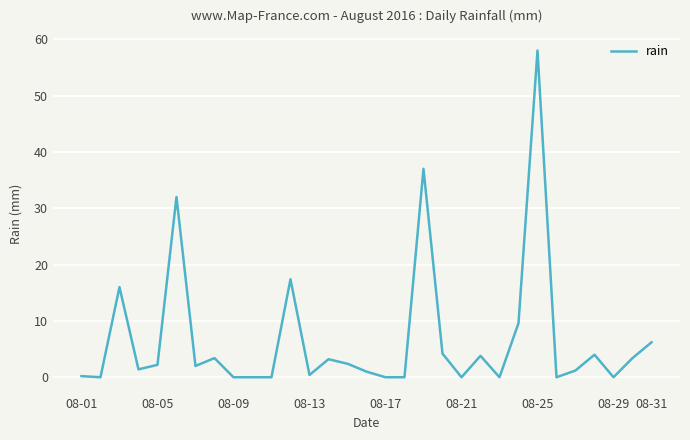

What is the difference between the maximum and minimum values?

58.0